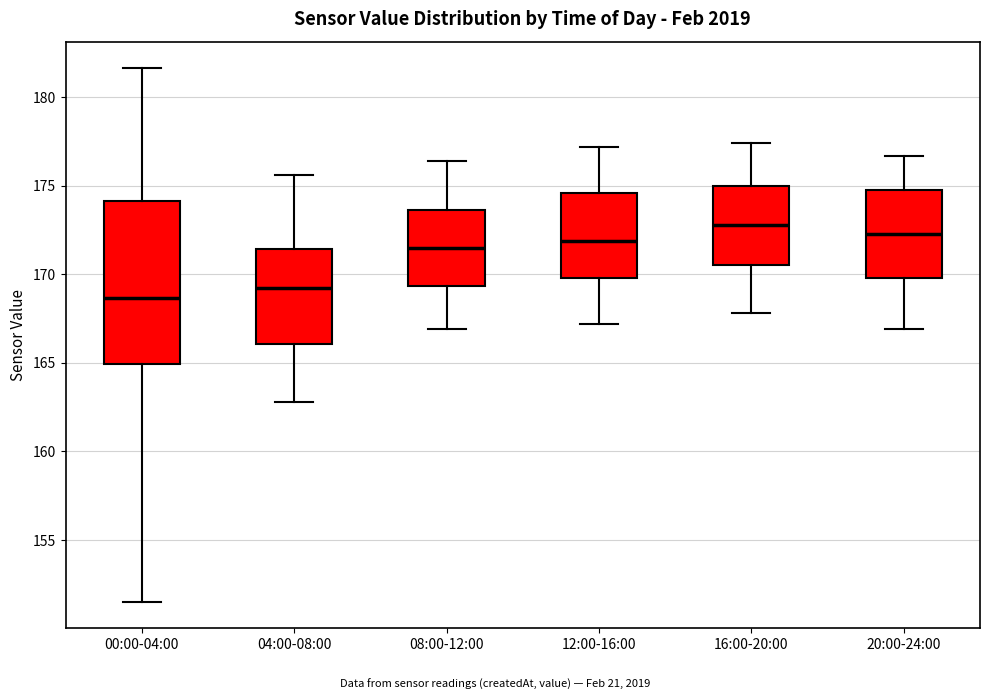

Which box is the tallest, from its lower edge to its upper edge?

00:00-04:00